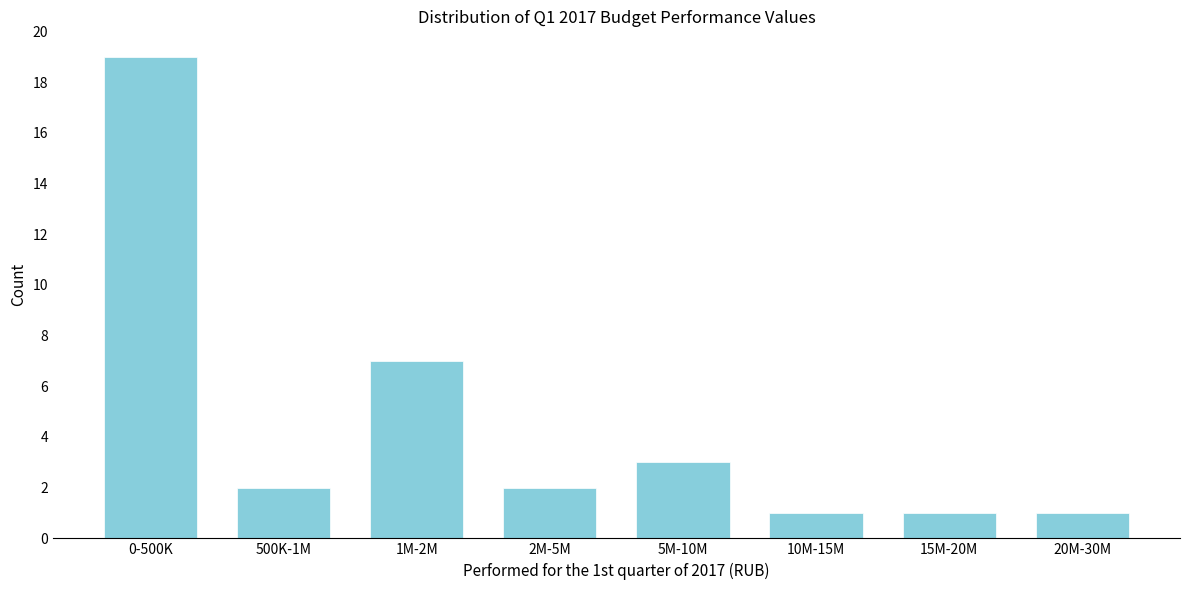

Reading right to left, transcribe all the data shown in this chart.

1	1	1	3	2	7	2	19